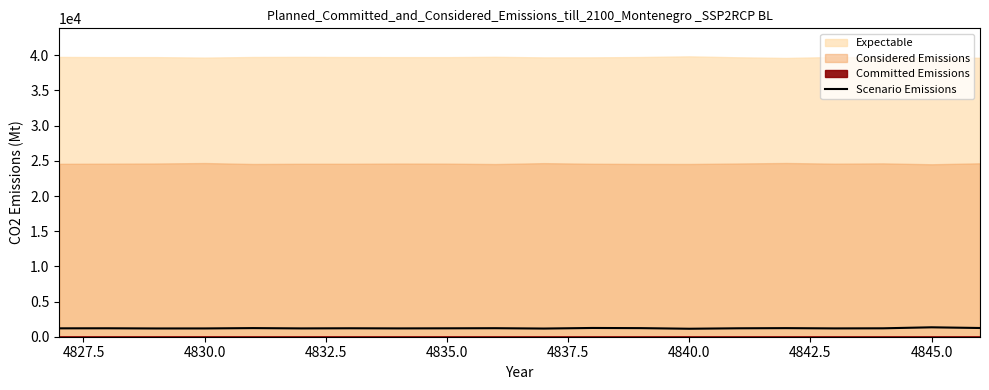

How many values are below 1198?

10